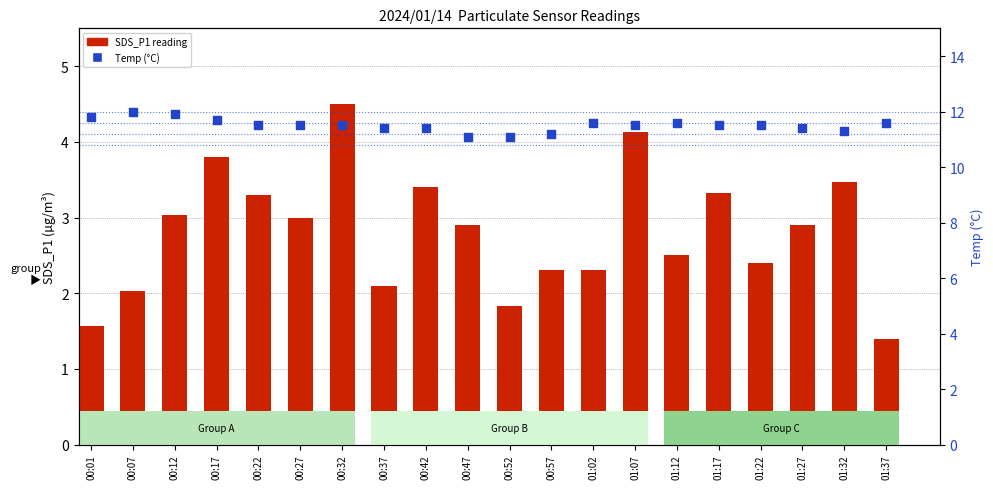

Which series contains the highest Y value?

Temp (°C)